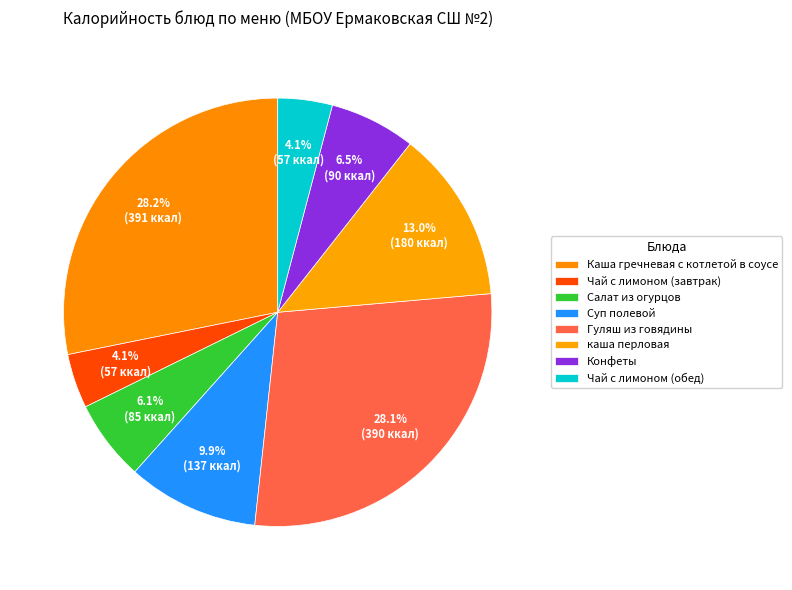

Do Гуляш из говядины and каша перловая together represent more than half of the pie?

No